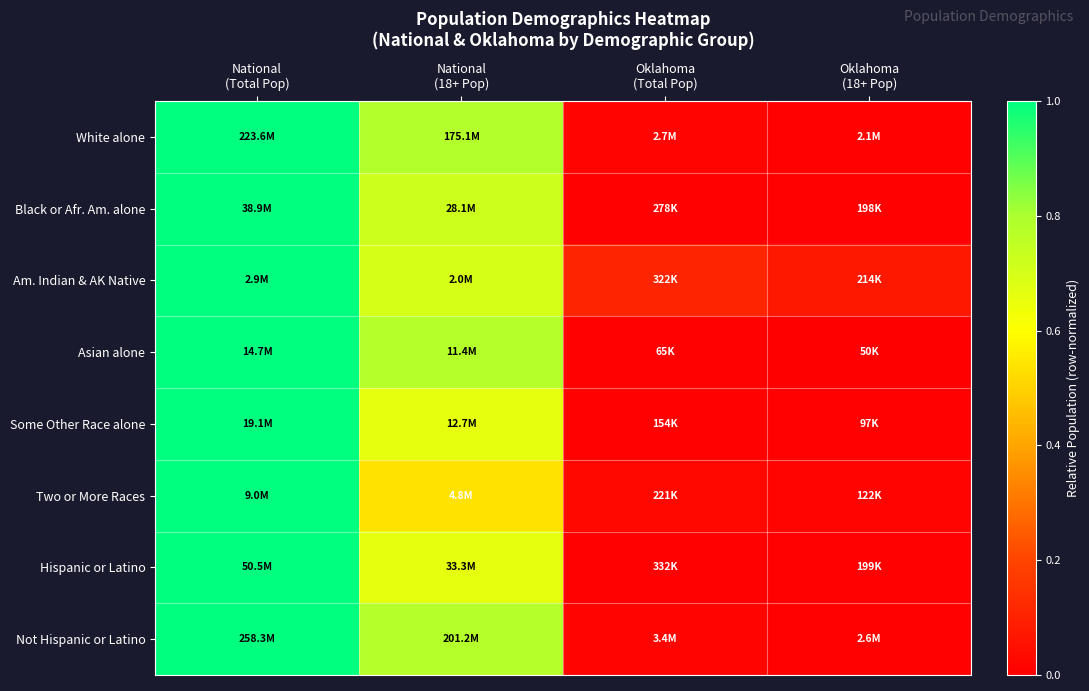

List the series in order of their peak value, highest first.

White alone, Black or Afr. Am. alone, Am. Indian & AK Native, Asian alone, Some Other Race alone, Two or More Races, Hispanic or Latino, Not Hispanic or Latino